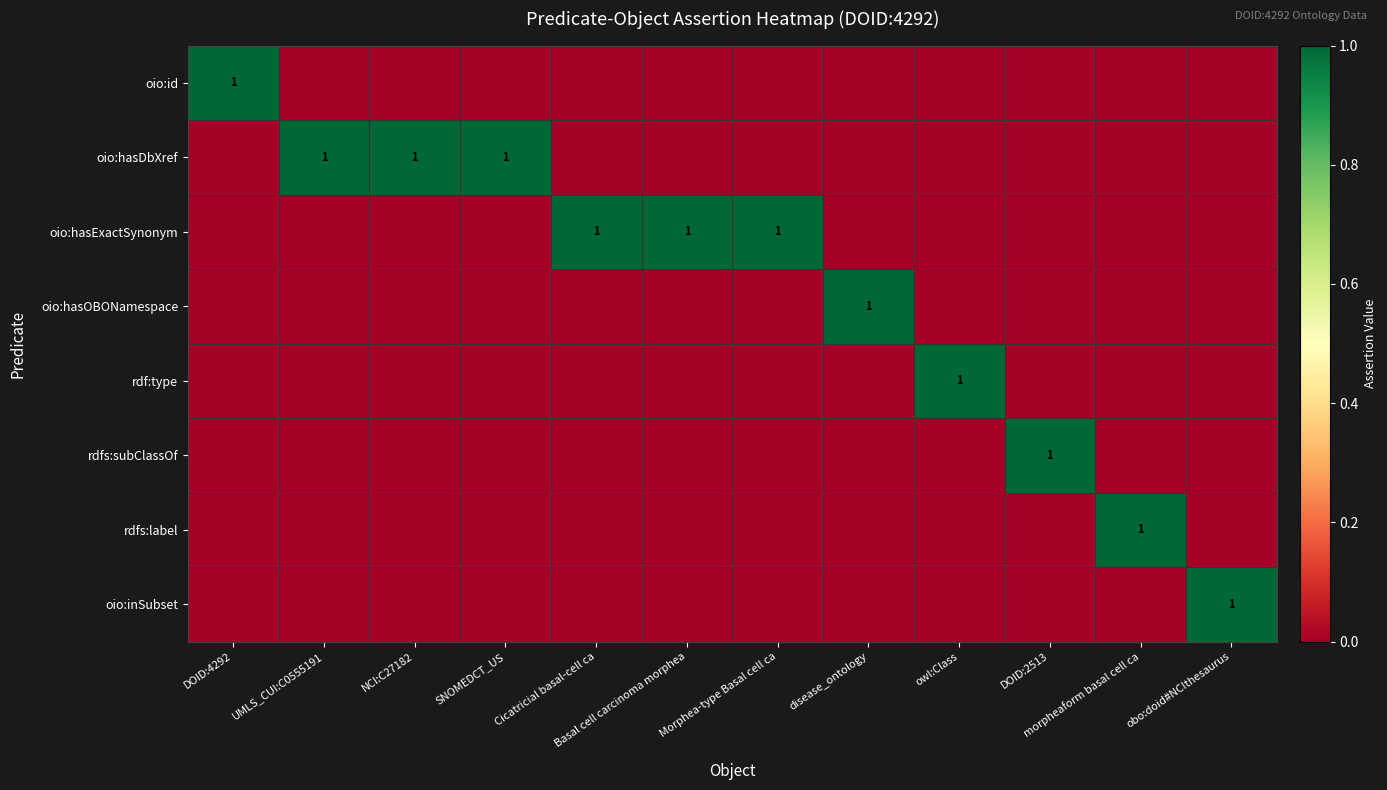

At morpheaform basal cell ca, list the series in order from smallest to largest.

oio:id, oio:hasDbXref, oio:hasExactSynonym, oio:hasOBONamespace, rdf:type, rdfs:subClassOf, oio:inSubset, rdfs:label